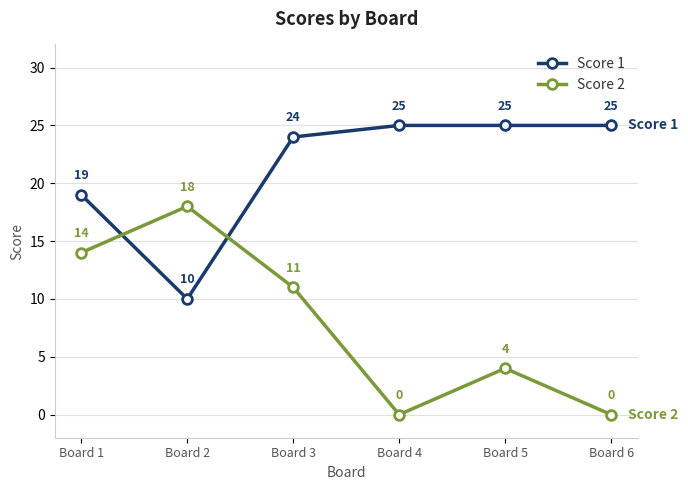

What is the total value across all series at Board 1?

33